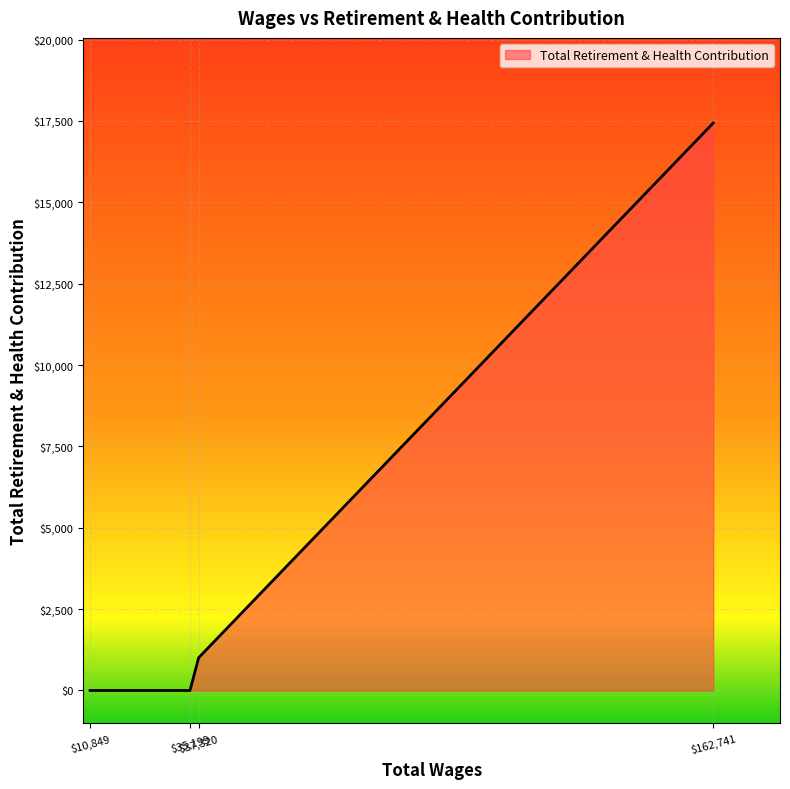

What is the difference between the second highest and second lowest values?

1008